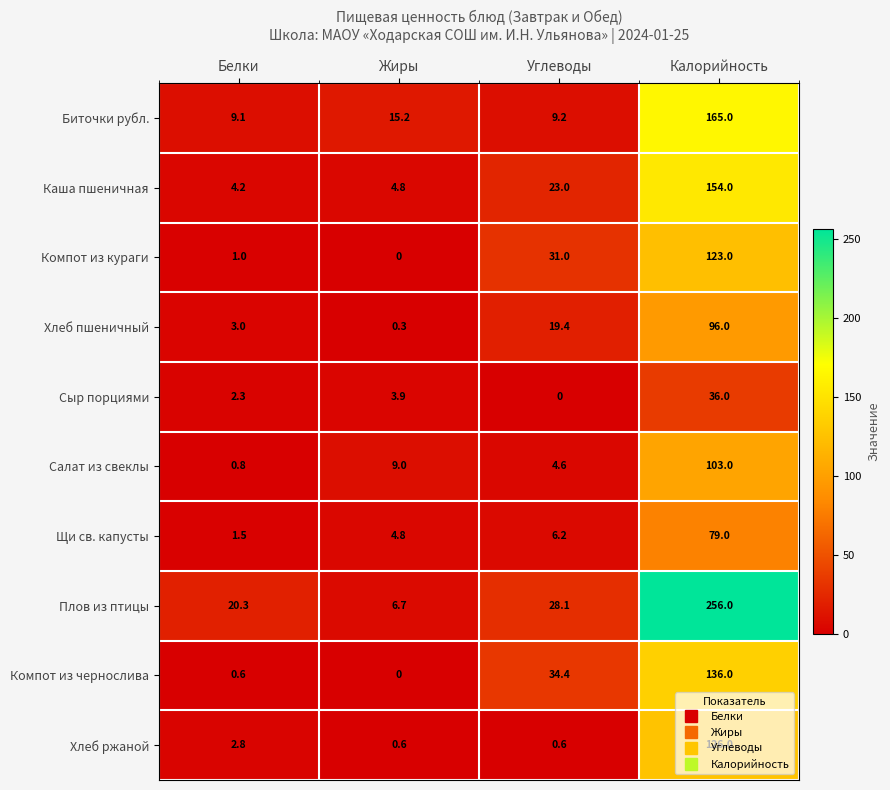

Which series has the widest spread of values?

Плов из птицы